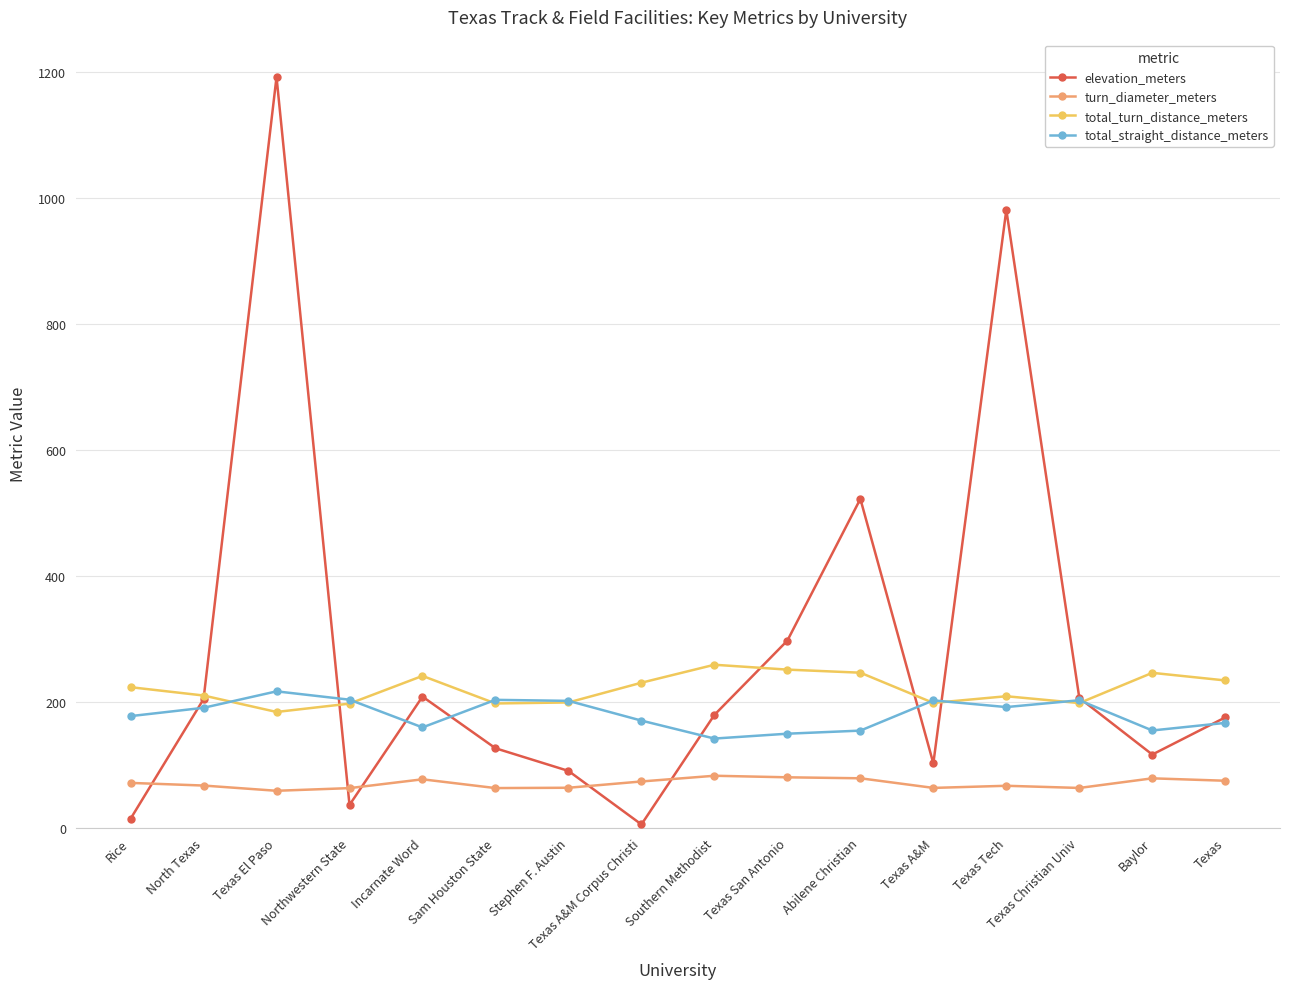

At which category is the sum across all series the highest?

Texas El Paso